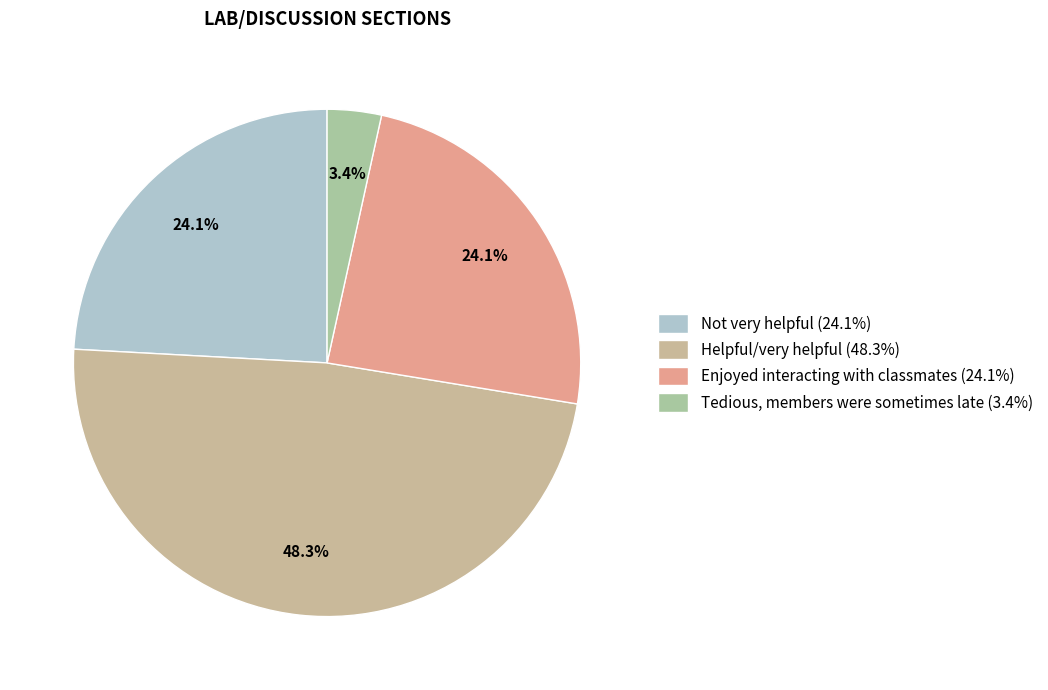

What percentage is the Tedious, members were sometimes late slice, to the nearest percent?

3%